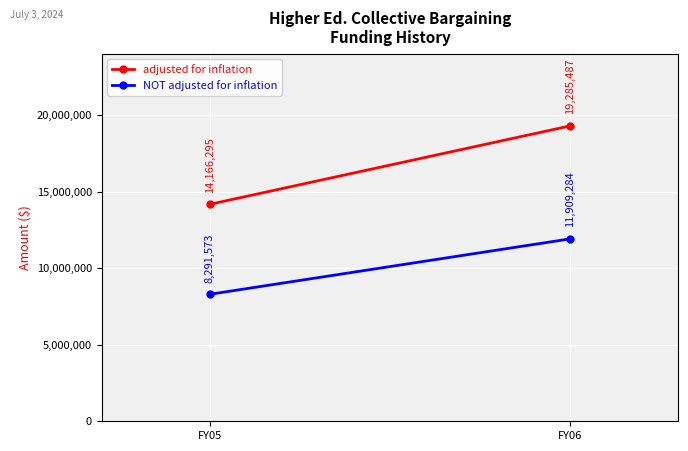

Reading left to right, list all the values displayed in this chart.

adjusted for inflation: FY05=14166295	FY06=19285487
NOT adjusted for inflation: FY05=8291573	FY06=11909284